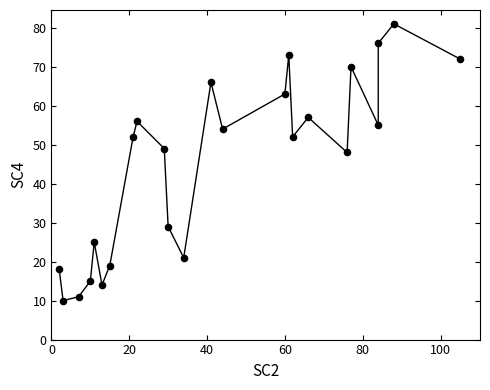

What Y value in the scatter plot is closest to 45?

48